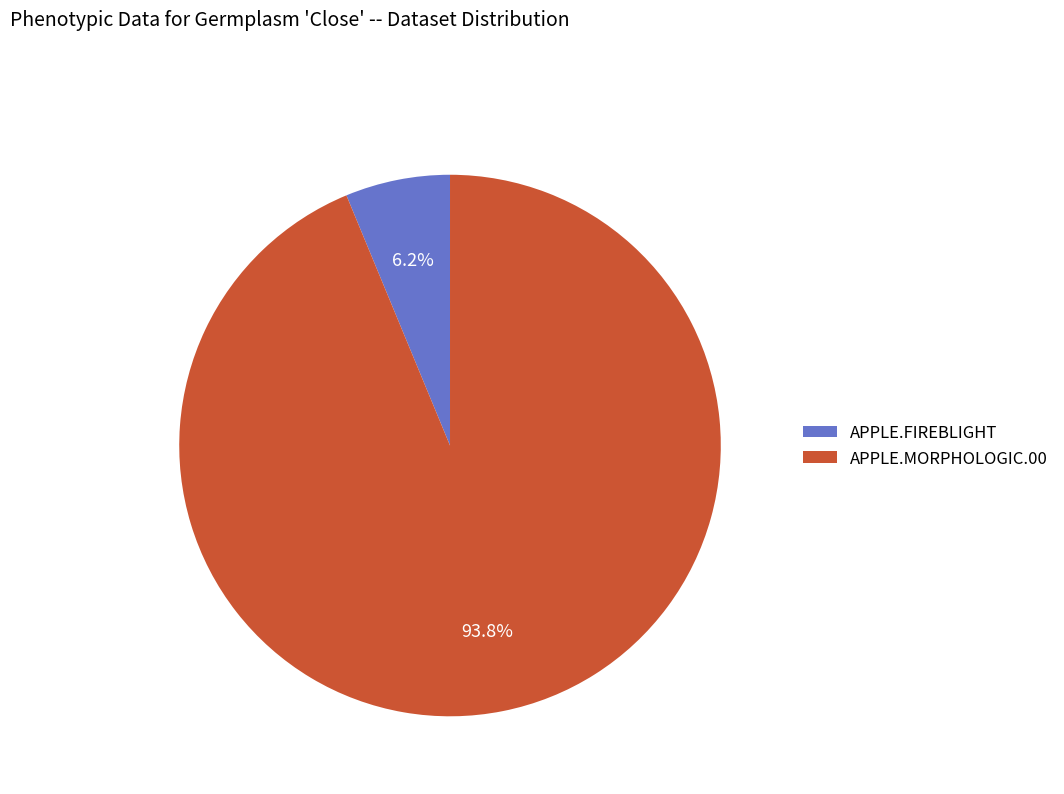

Rank the categories by value from highest to lowest.

APPLE.MORPHOLOGIC.00, APPLE.FIREBLIGHT